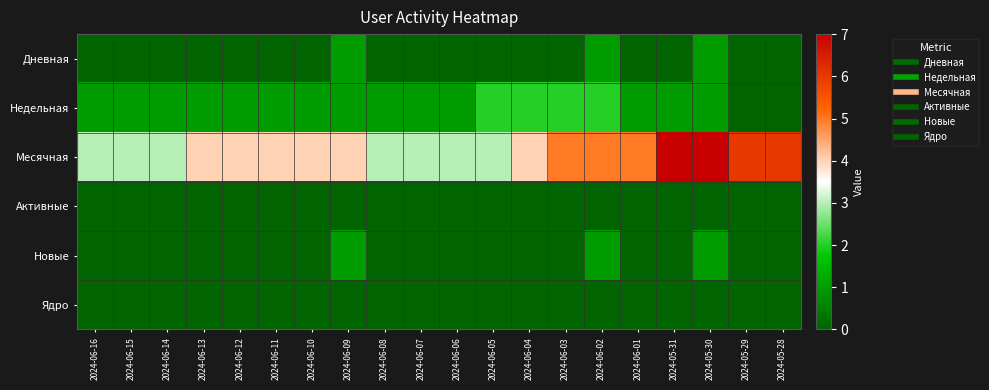

At which category is the sum across all series the highest?

2024-05-30